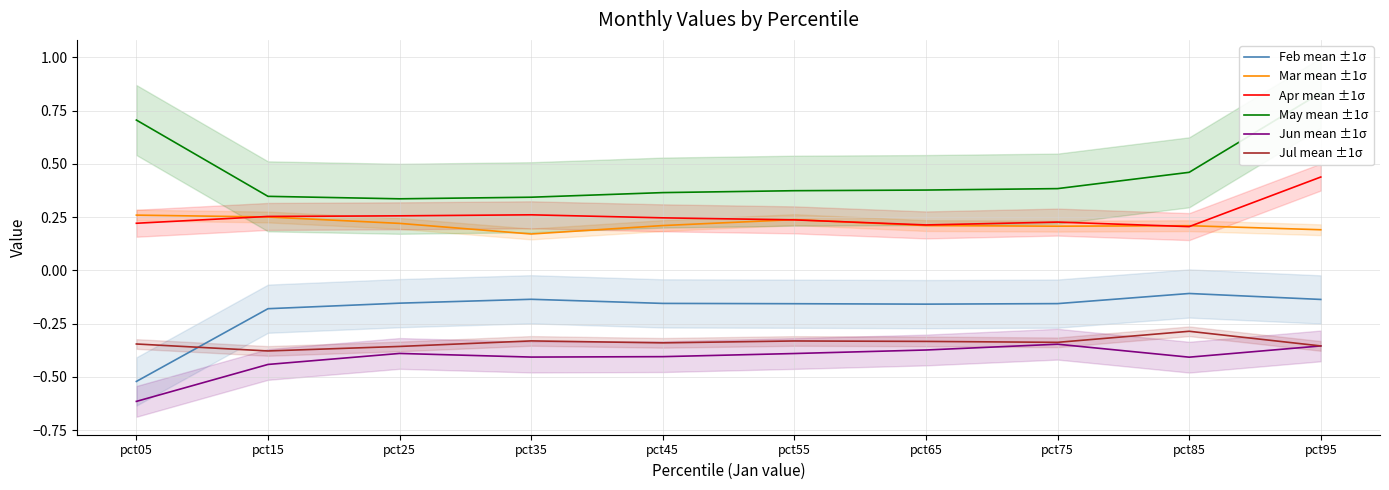

Which series changed the most between pct35 and pct75?

Jun mean ±1σ